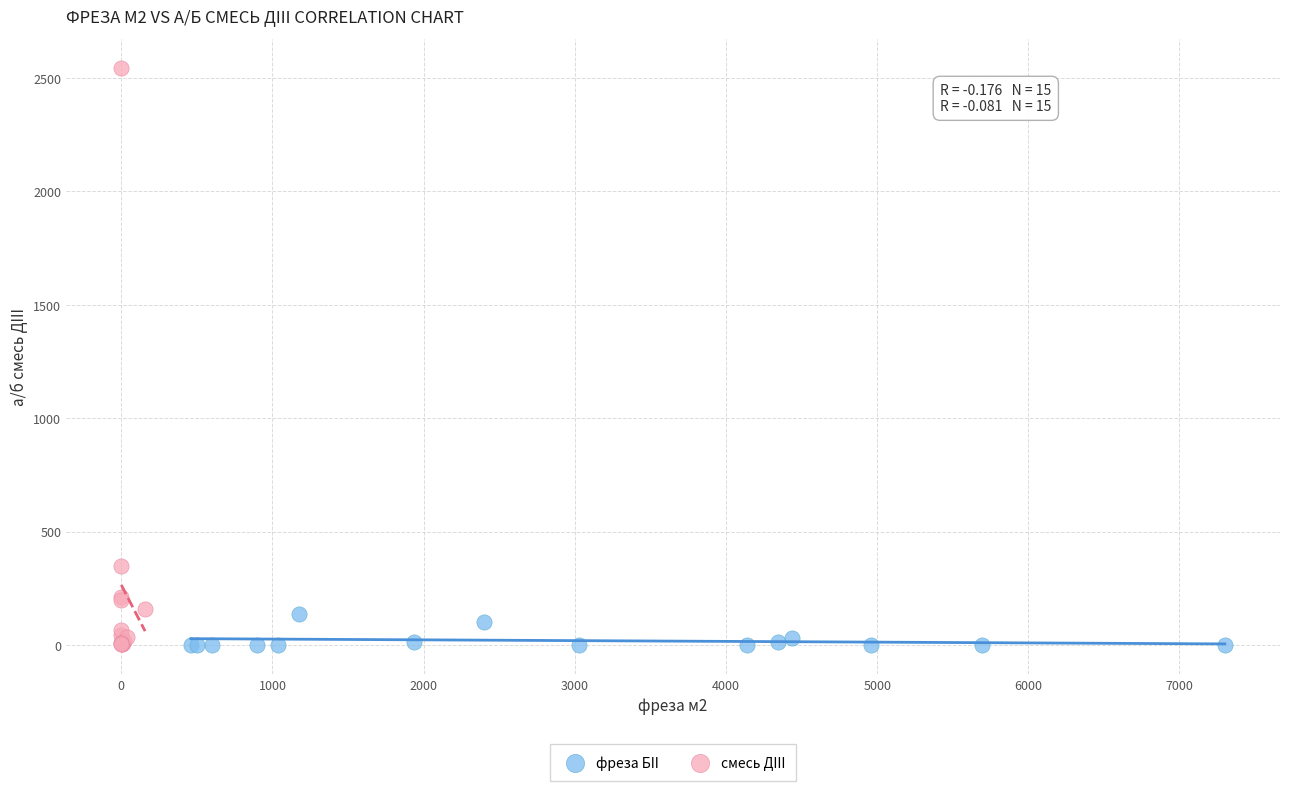

Which series contains the highest Y value?

смесь ДIII